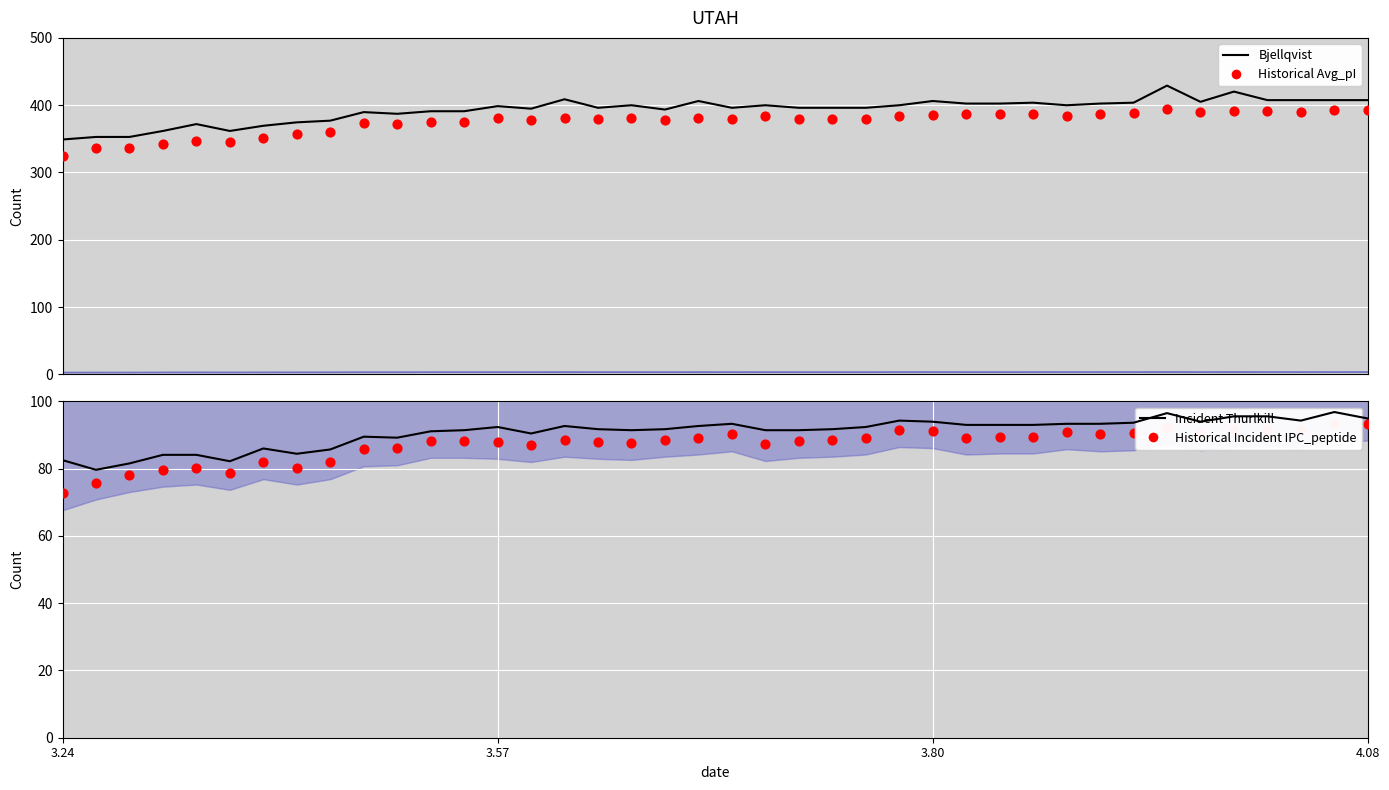

Which series reaches the minimum Y coordinate?

Historical IPC_peptide (×25)